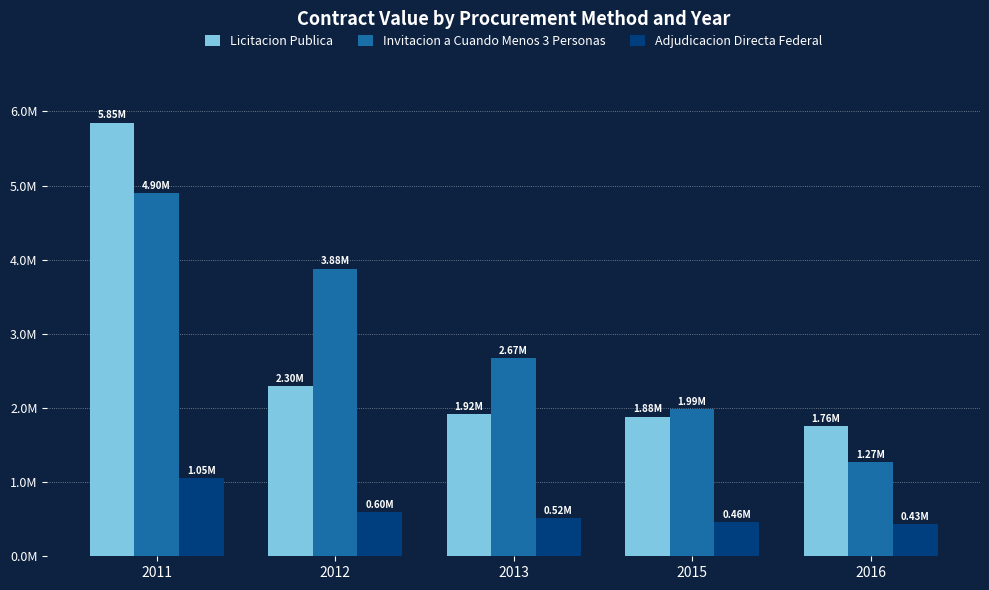

What are all the series names shown in the legend?

Licitacion Publica, Invitacion a Cuando Menos 3 Personas, Adjudicacion Directa Federal